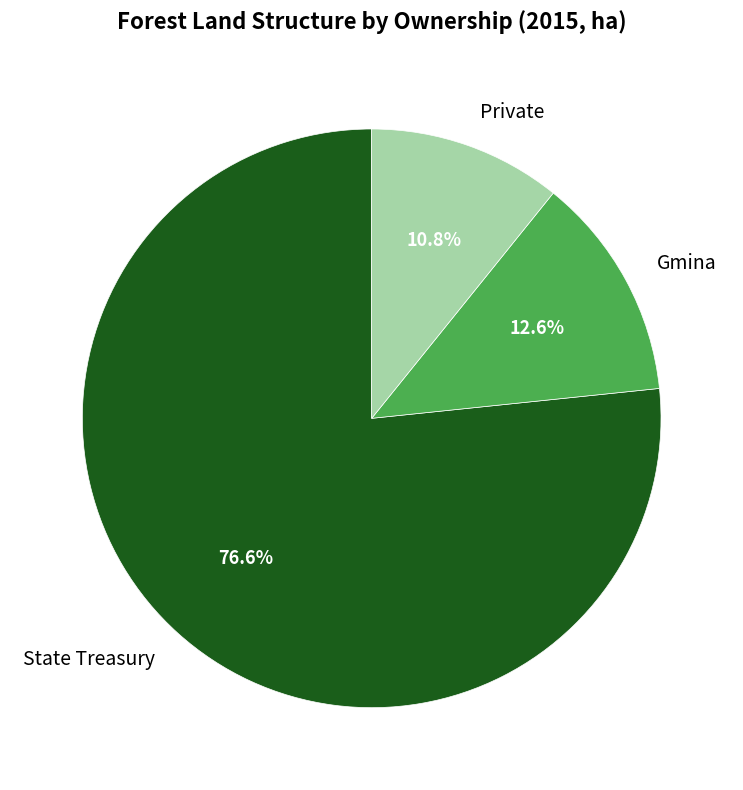

Is State Treasury the majority of the pie?

Yes